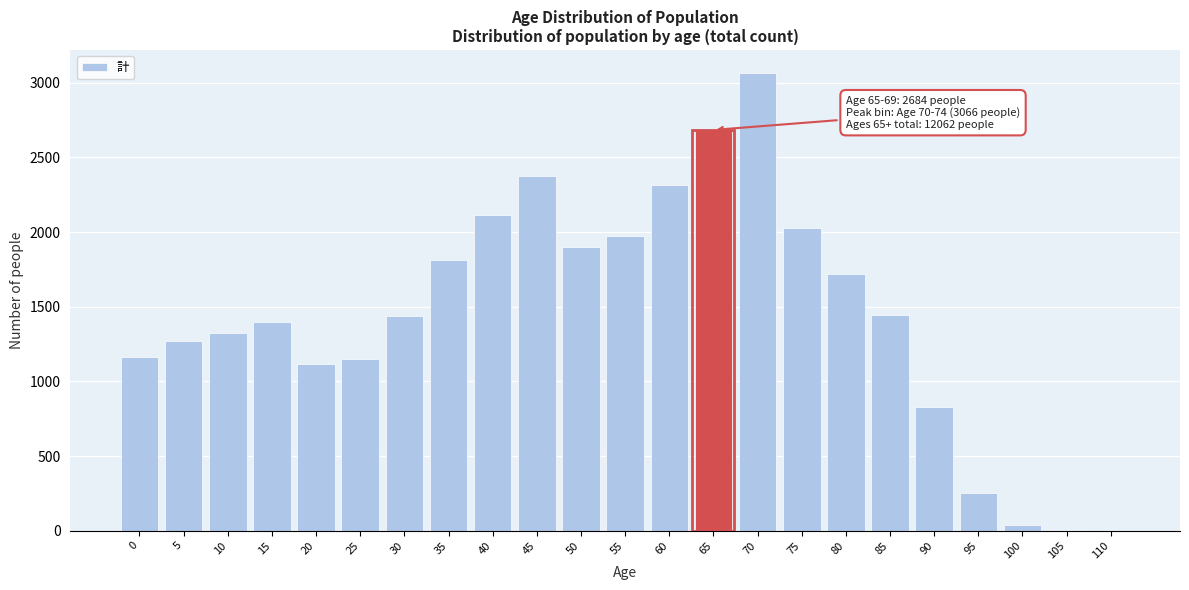

Which label corresponds to the largest value in the chart?

70